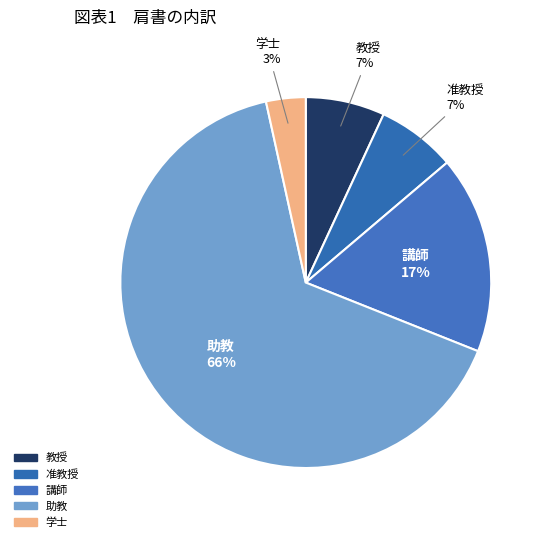

Does 教授 account for over 50% of the chart?

No